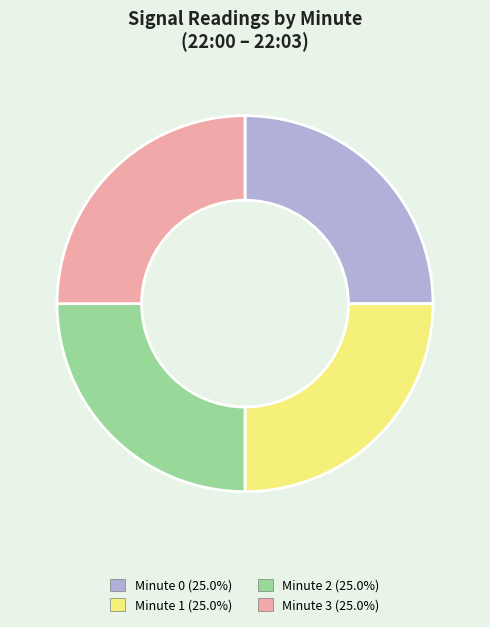

Does any single category account for the majority?

No